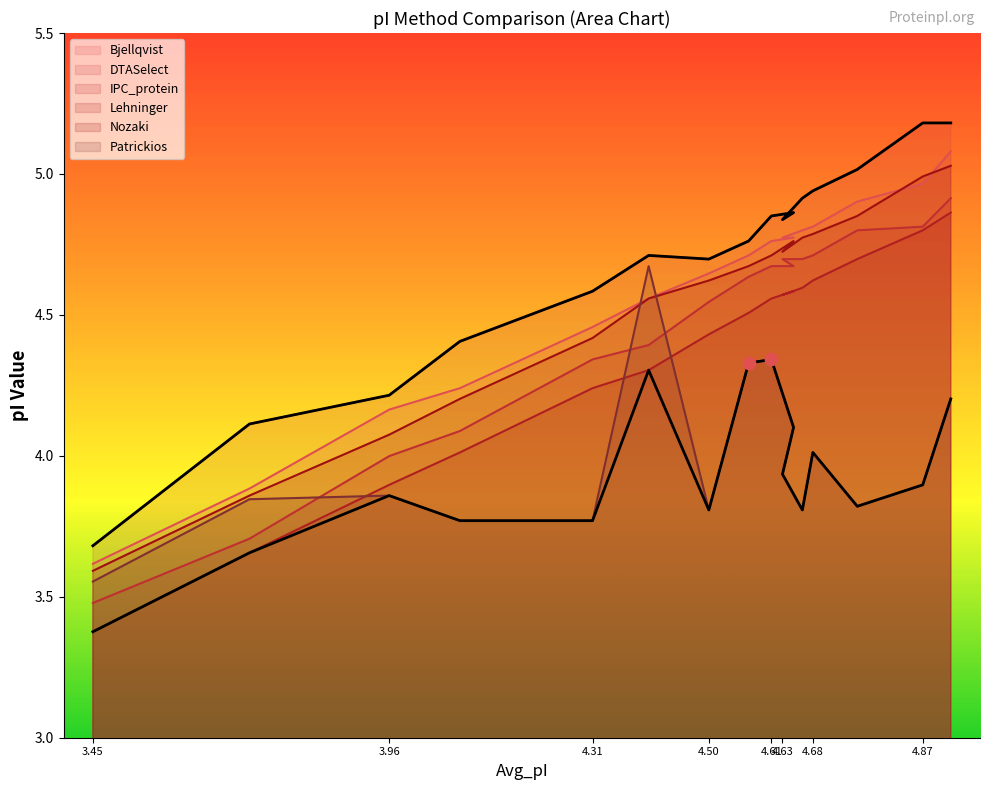

At which category is the sum across all series the highest?

4.919